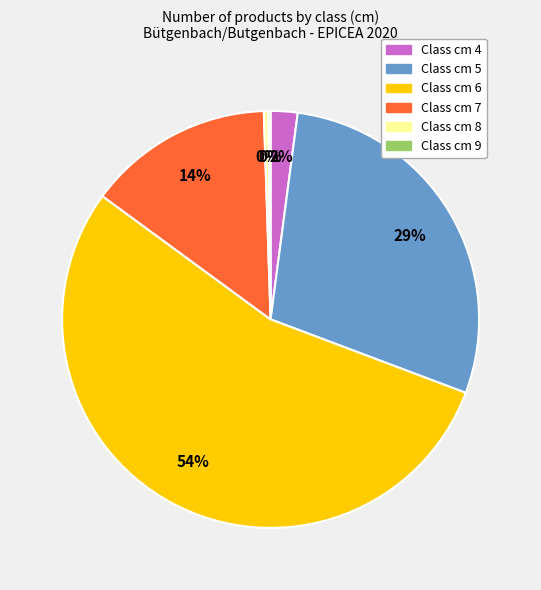

Is there a majority slice in this chart?

Yes